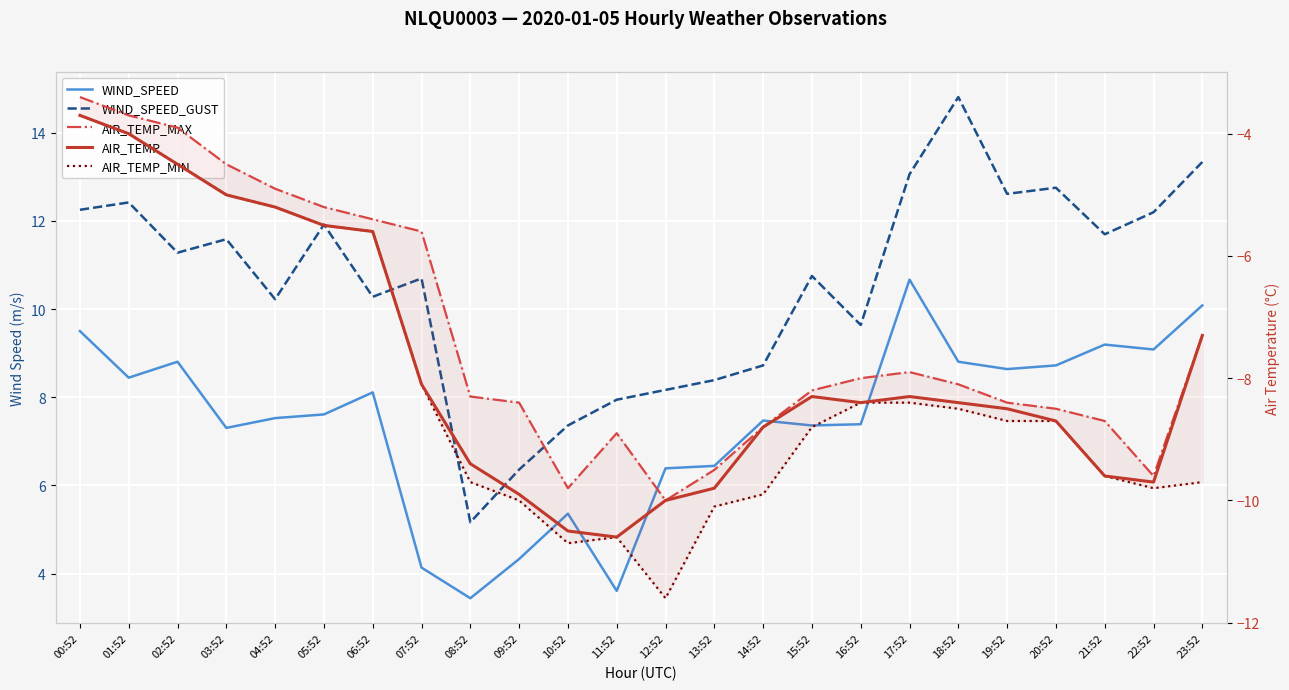

How many data points in AIR_TEMP_MAX are above -8?

10